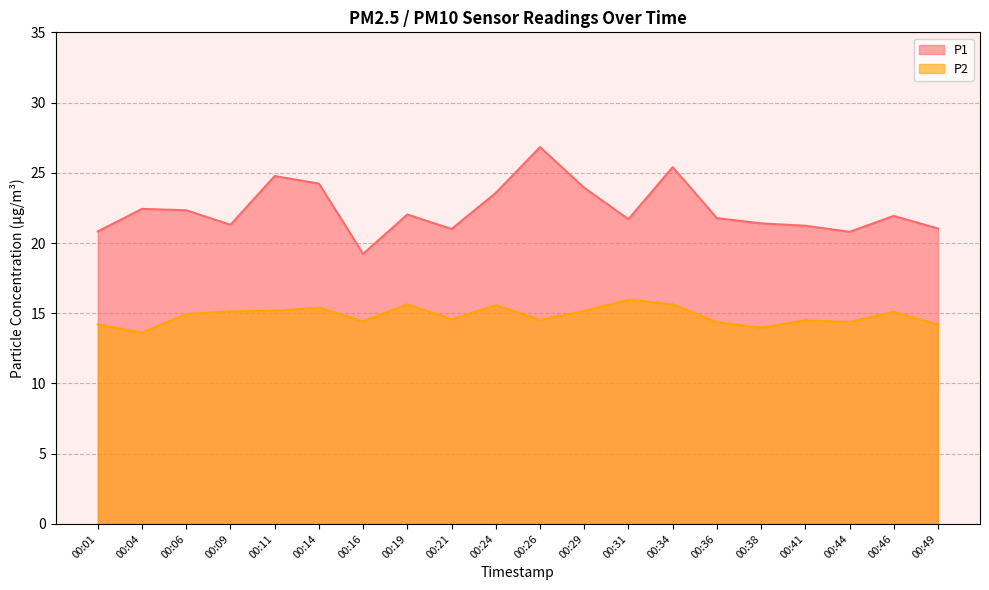

Read the P1 value at 00:19.

22.0